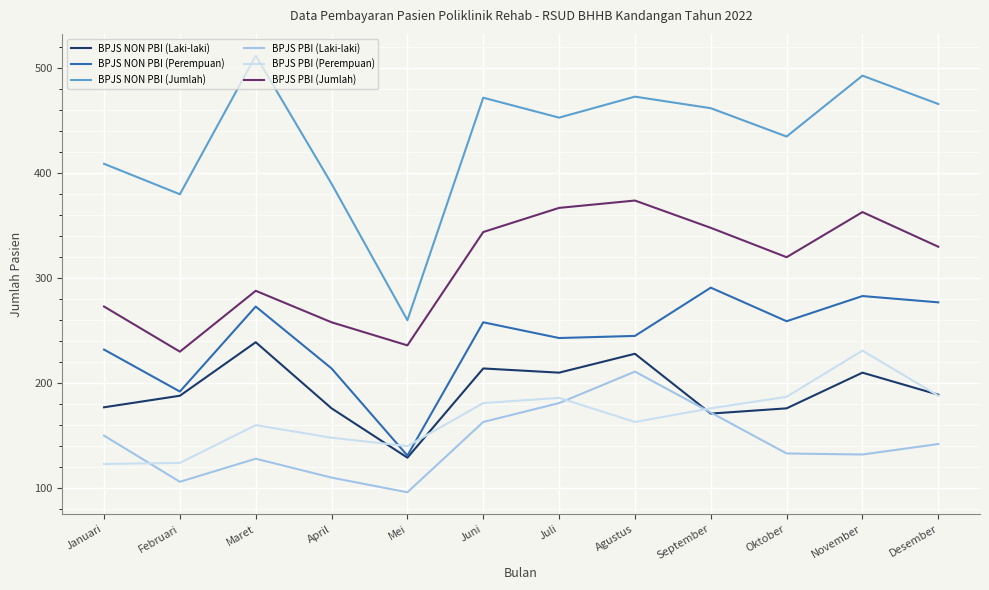

The value of BPJS PBI (Perempuan) at Juni is 279. True or false?

False